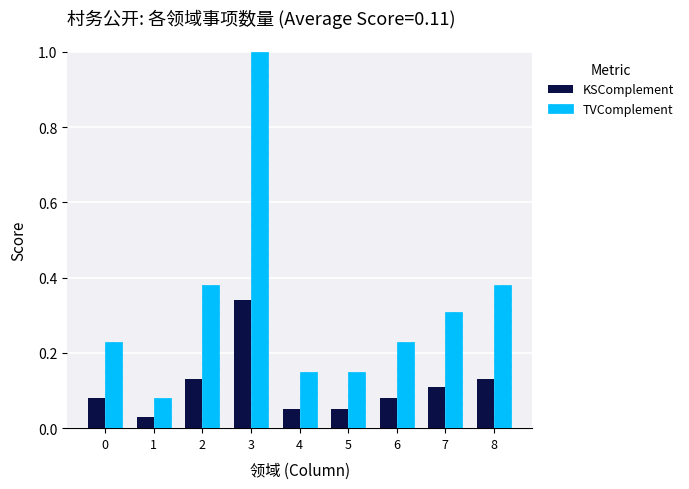

Which series has the largest total across all categories?

TVComplement